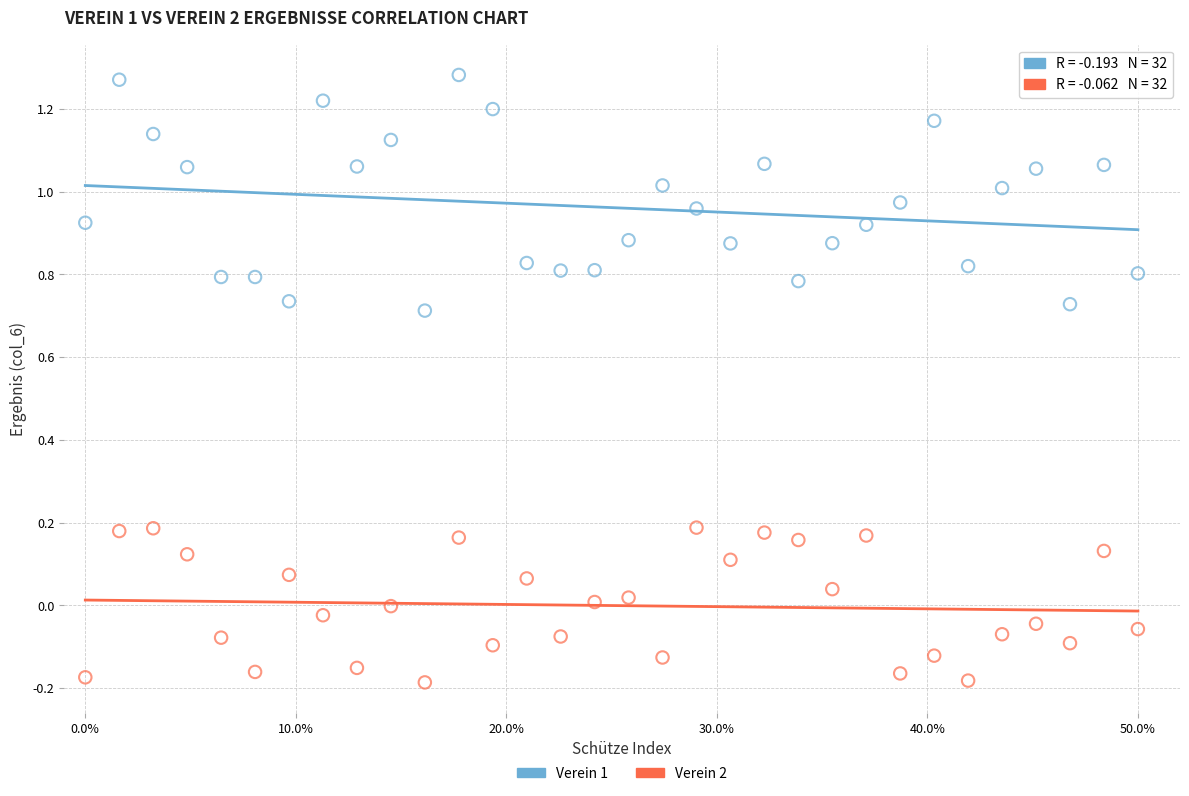

Which series reaches the maximum Y coordinate?

Verein 1